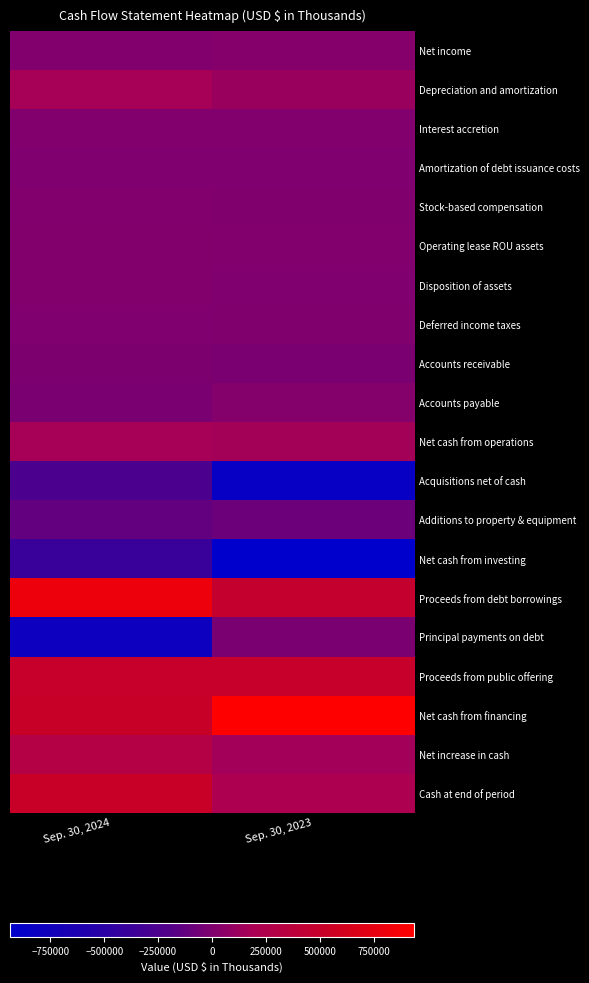

At which category does the chart reach its minimum across all series?

Sep. 30, 2023